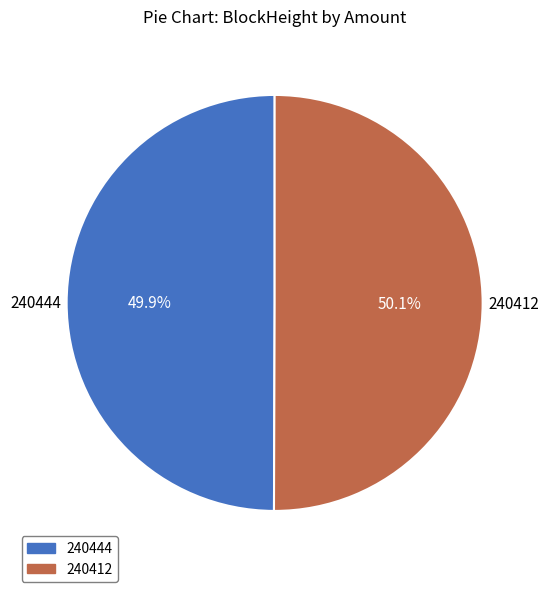

Combined, what portion of the pie is 240412 and 240444?

100.0%